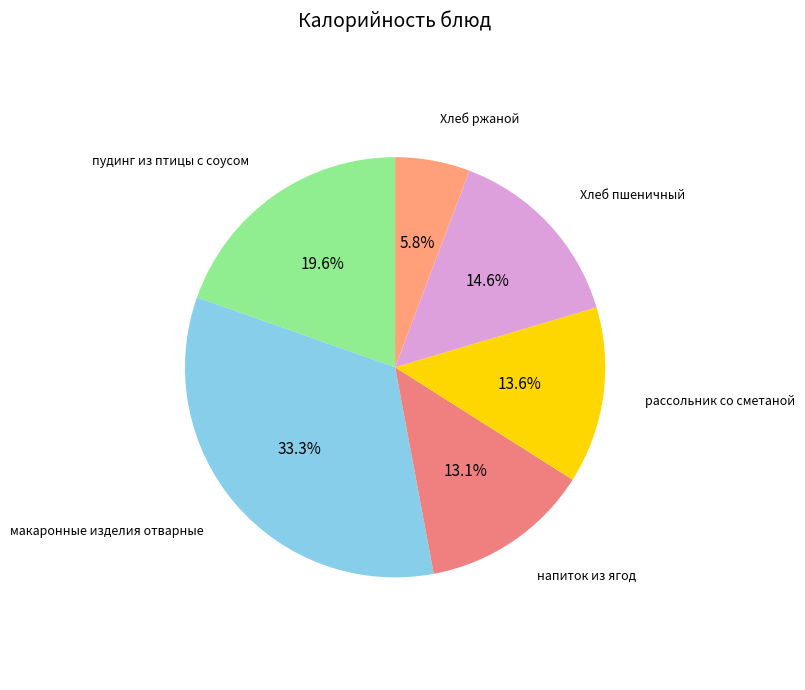

Which slice is the largest?

макаронные изделия отварные